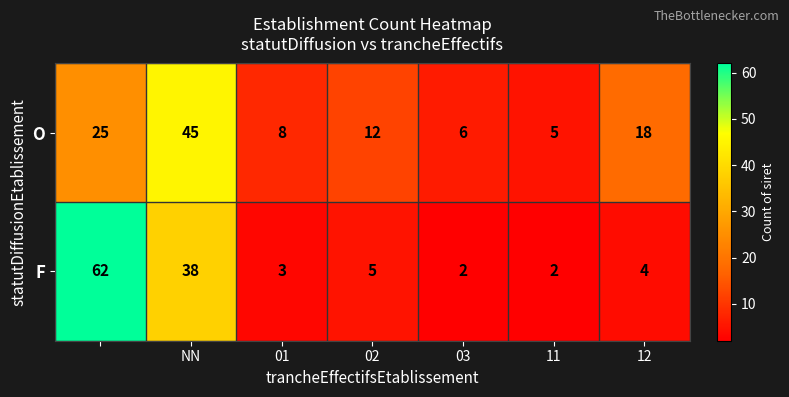

What is the maximum value shown in the chart?

62